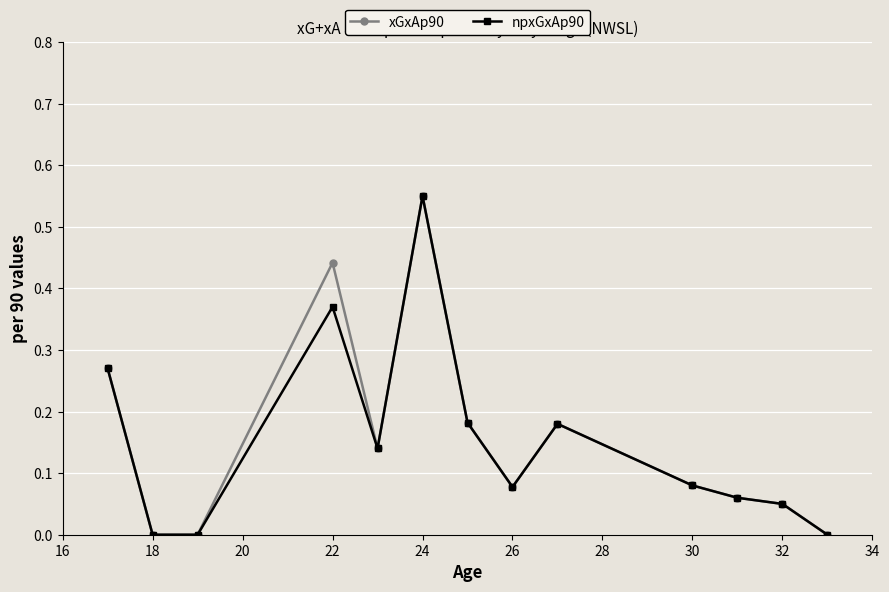

How many lines are shown in the chart?

2